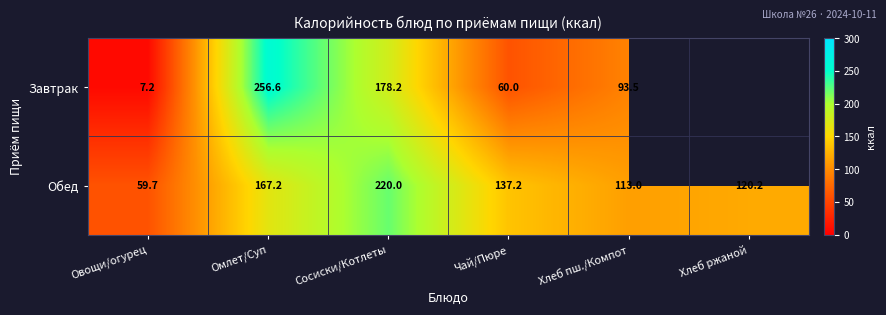

List the labels in order of Обед value, largest first.

Сосиски/Котлеты, Омлет/Суп, Чай/Пюре, Хлеб ржаной, Хлеб пш./Компот, Овощи/огурец